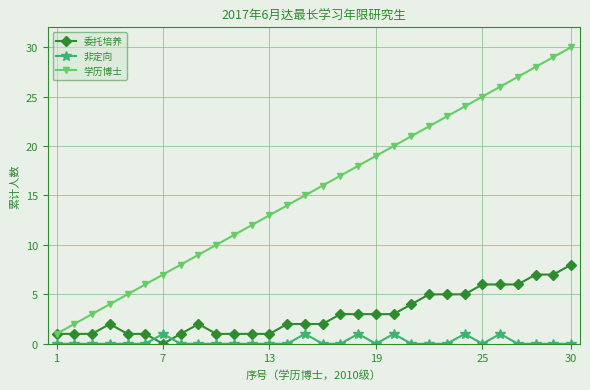

Which series has the largest total across all categories?

学历博士